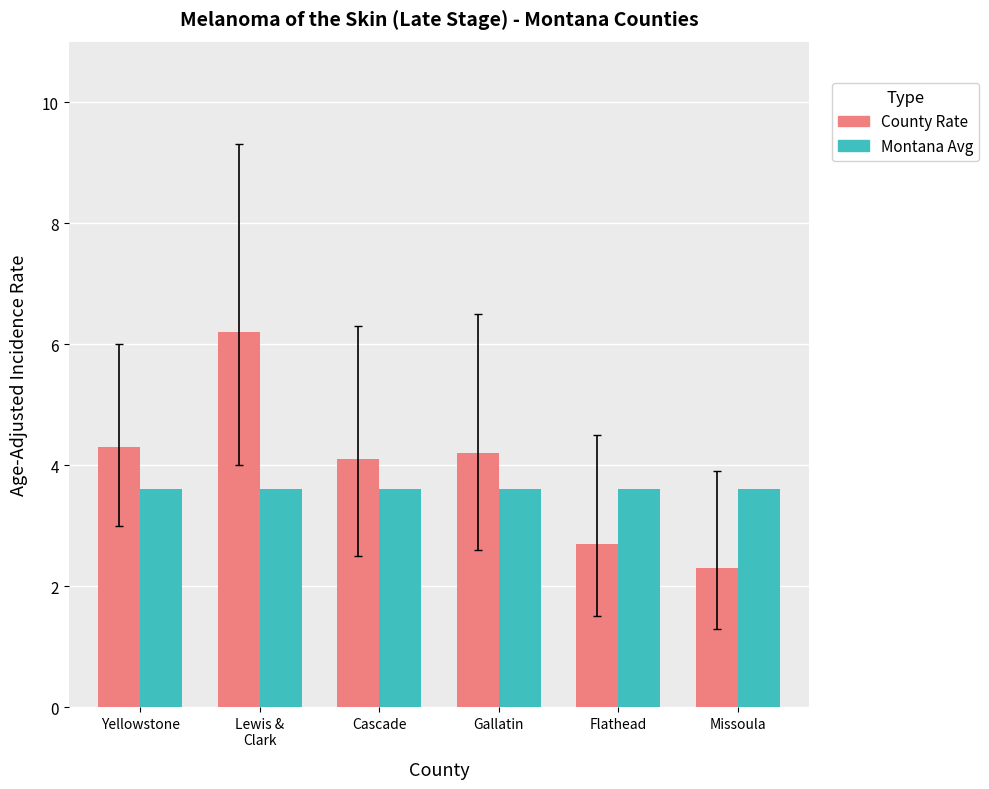

At which category does the chart reach its peak across all series?

Lewis &
Clark